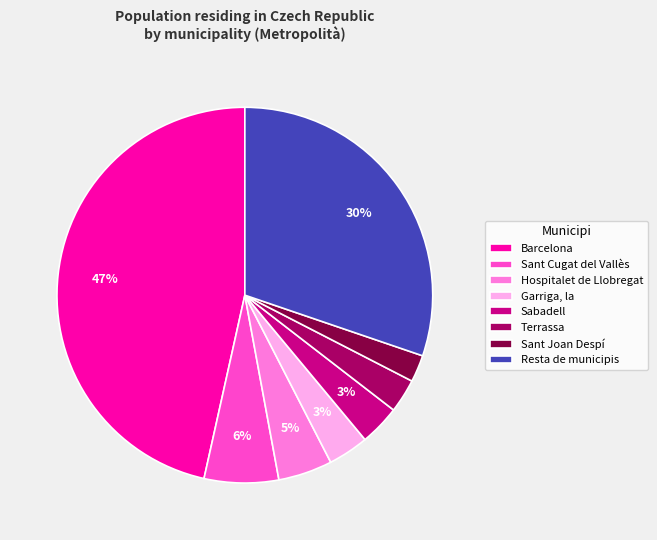

Between Sabadell and Resta de municipis, which is larger?

Resta de municipis